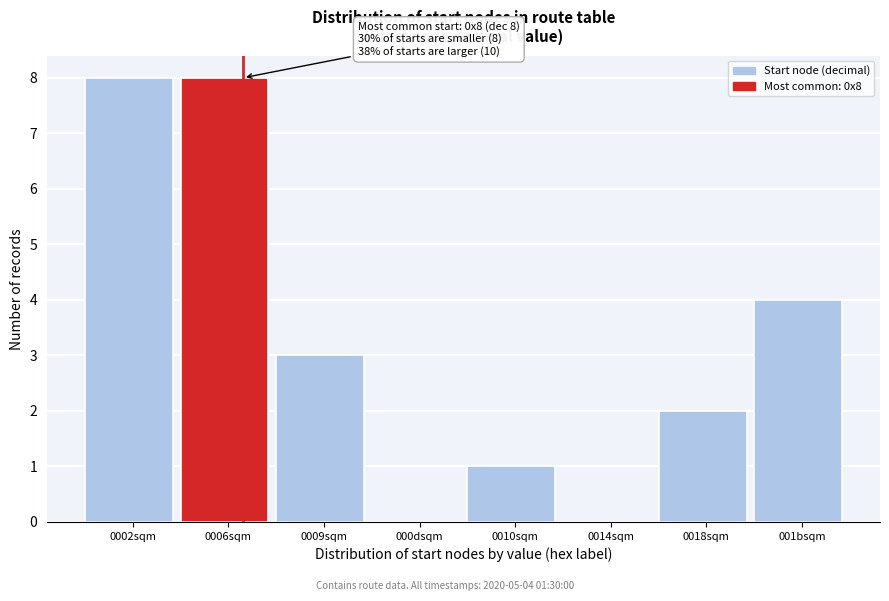

Reading left to right, transcribe all the data shown in this chart.

0002sqm=8	0006sqm=8	0009sqm=3	000dsqm=0	0010sqm=1	0014sqm=0	0018sqm=2	001bsqm=4